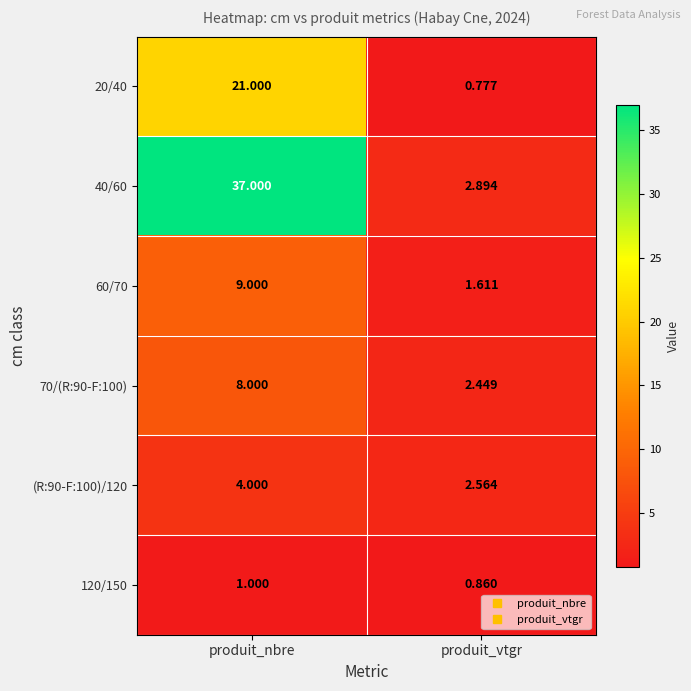

At which category is the sum across all series the highest?

produit_nbre